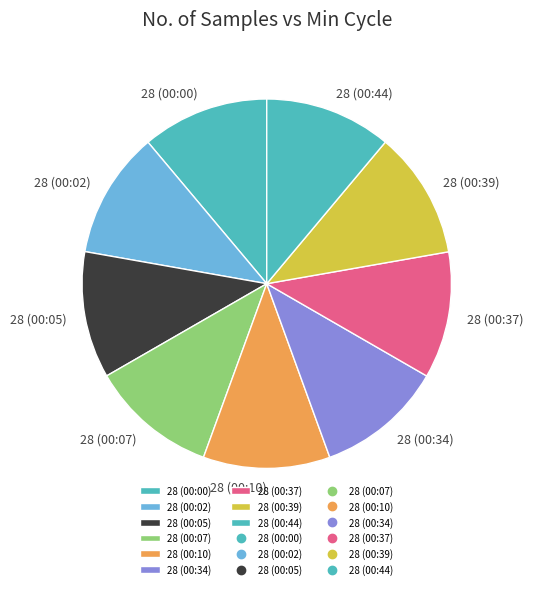

What is the ratio of the value at 28 (00:37) to the value at 28 (00:39)?

1.0